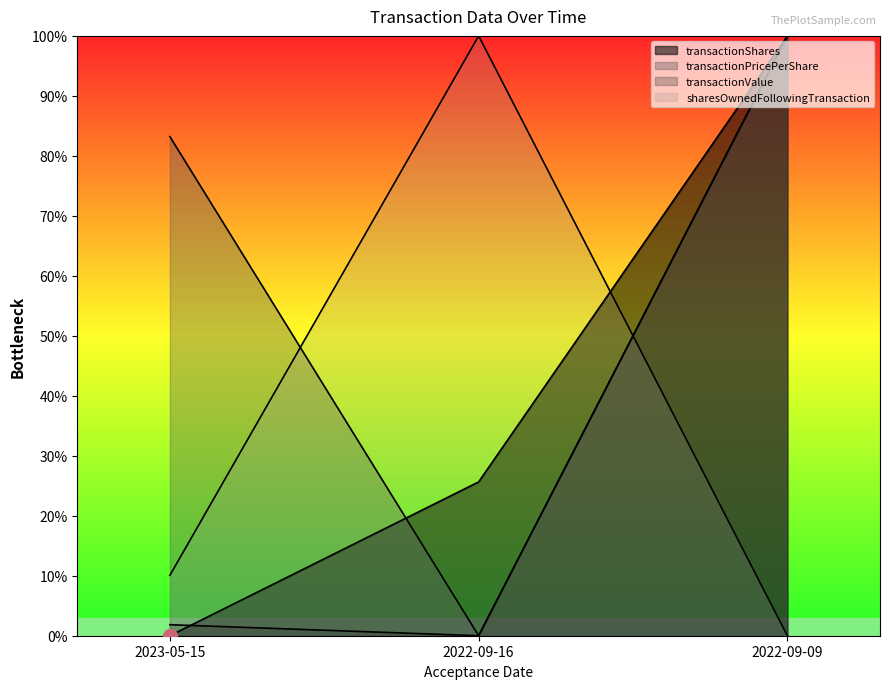

What are all the series names shown in the legend?

transactionShares, transactionPricePerShare, transactionValue, sharesOwnedFollowingTransaction